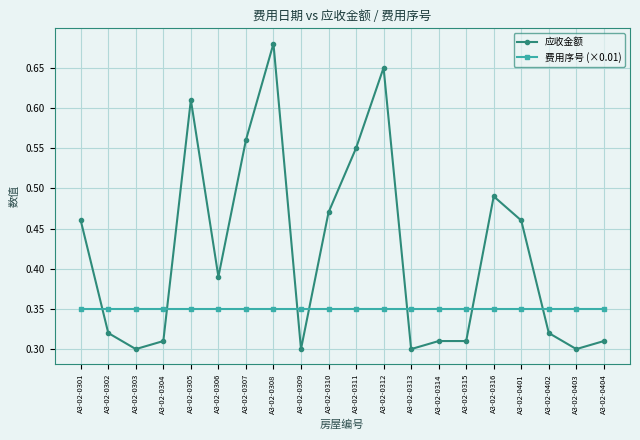

True or false: 应收金额 and 费用序号 (×0.01) cross at least once.

True